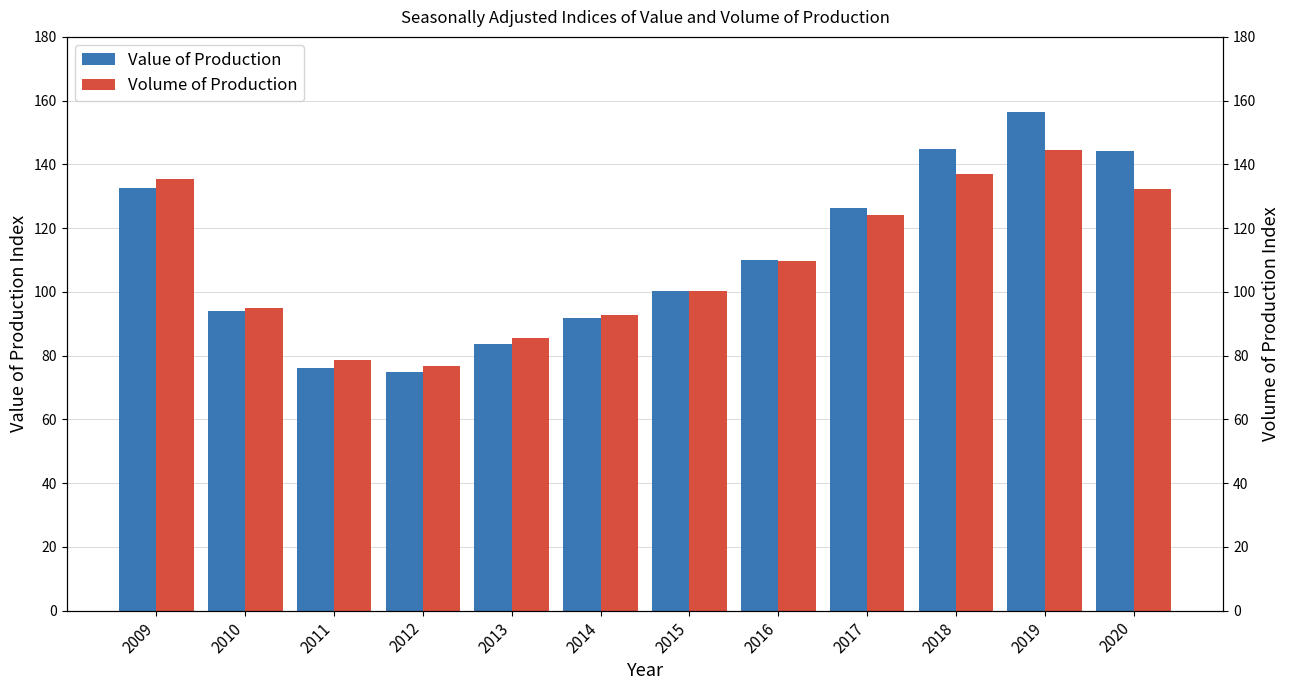

How many data points in Volume of Production are less than 109?

6